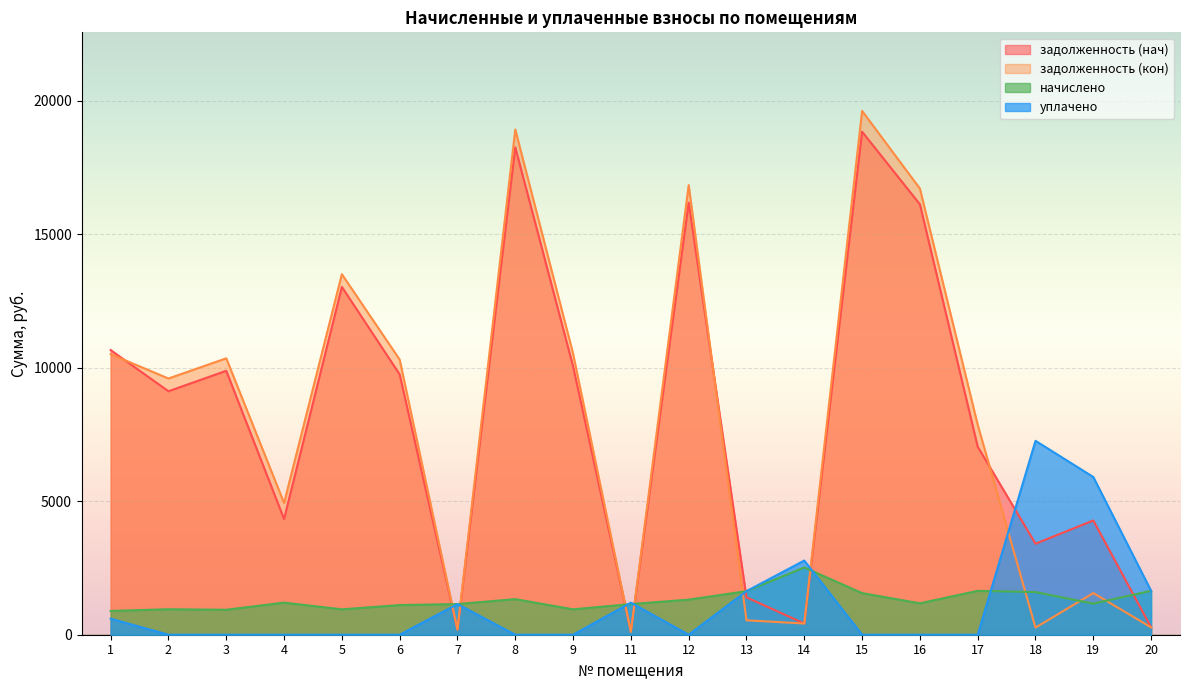

The задолженность (кон) series shows 10347.3 at 8. True or false?

False